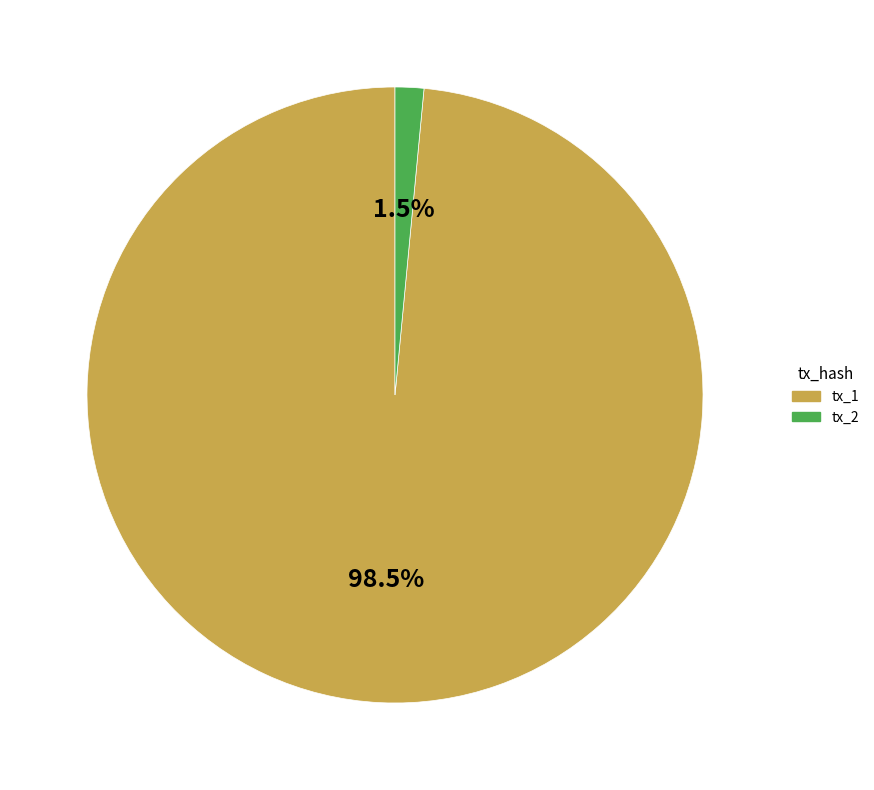

What percentage is NOT represented by tx_2?

98.5%